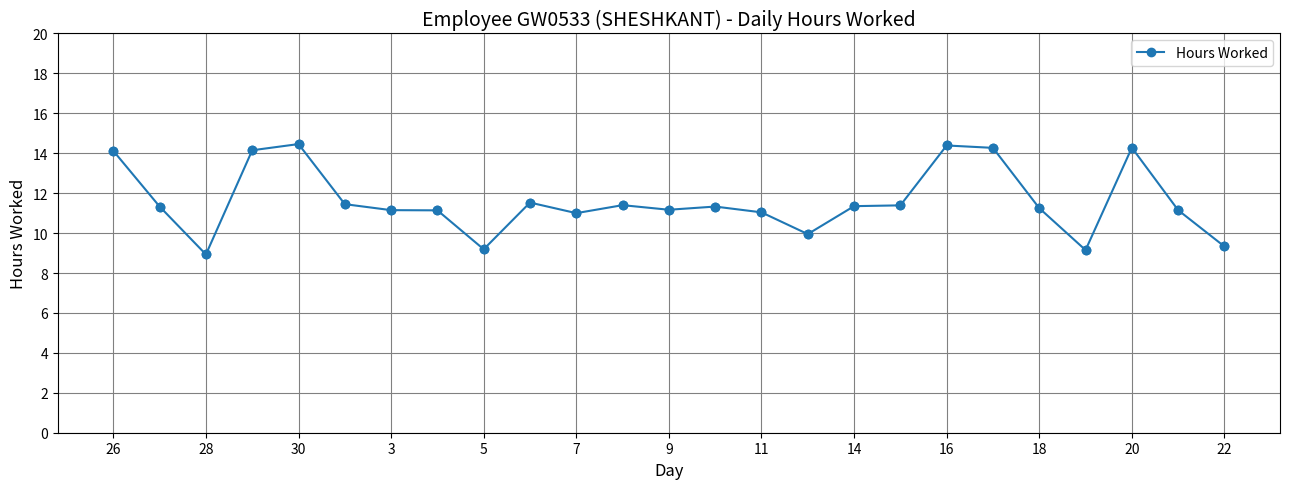

What is the difference between the second highest and second lowest values?

5.2